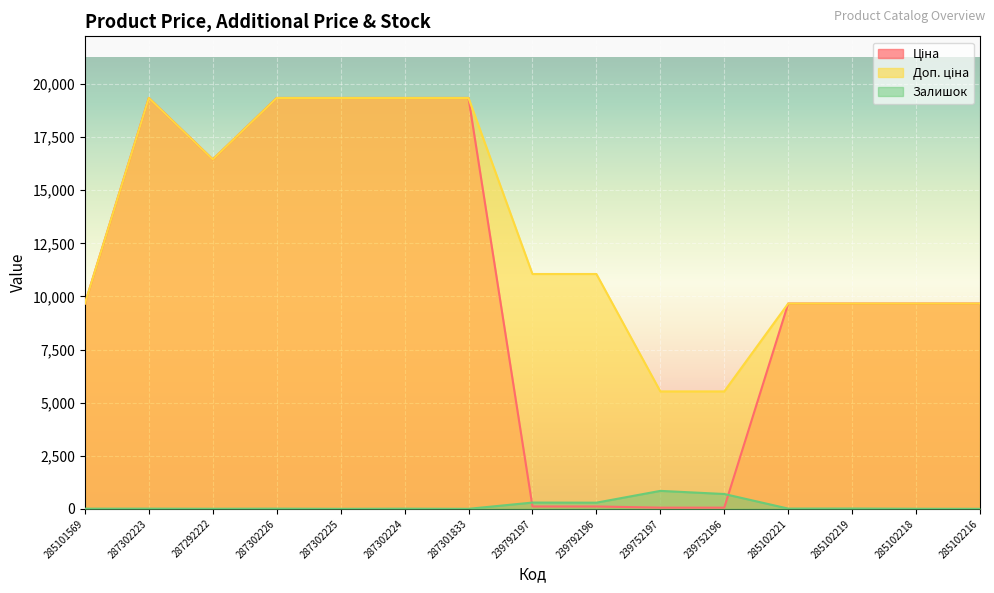

What is the total value across all series at 287292222?

32899.4